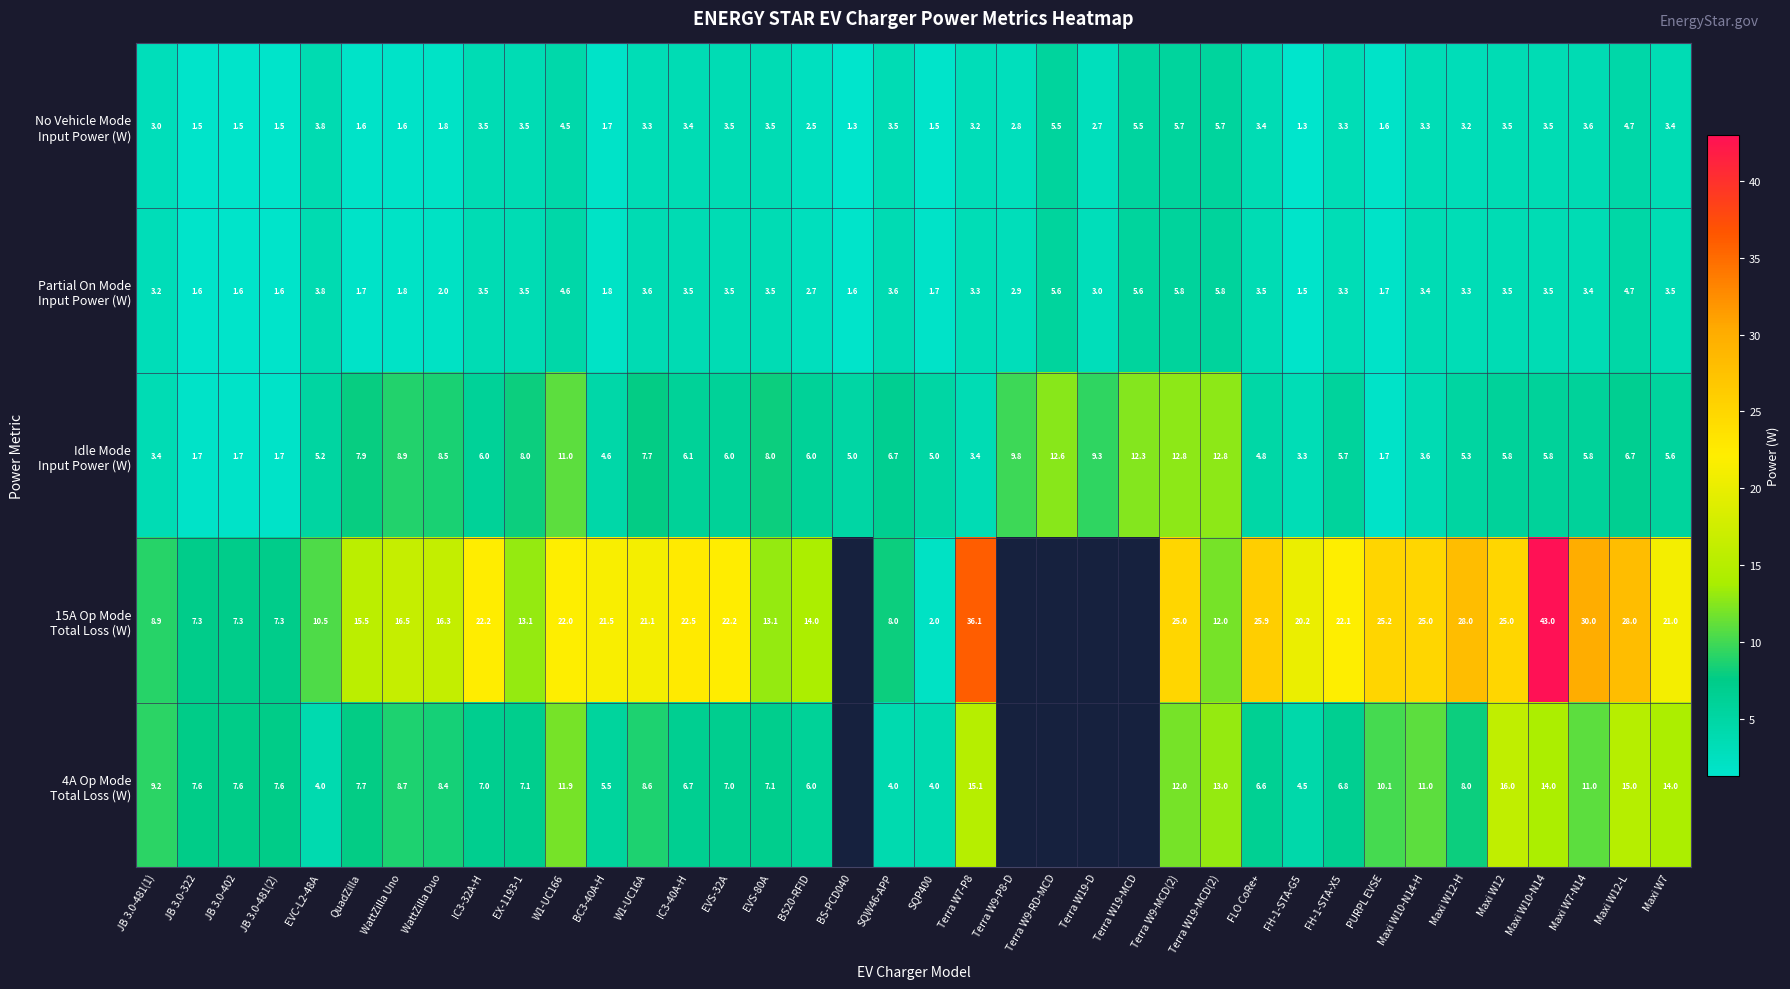

Which series has the widest spread of values?

15A Op Mode Total Loss (W)